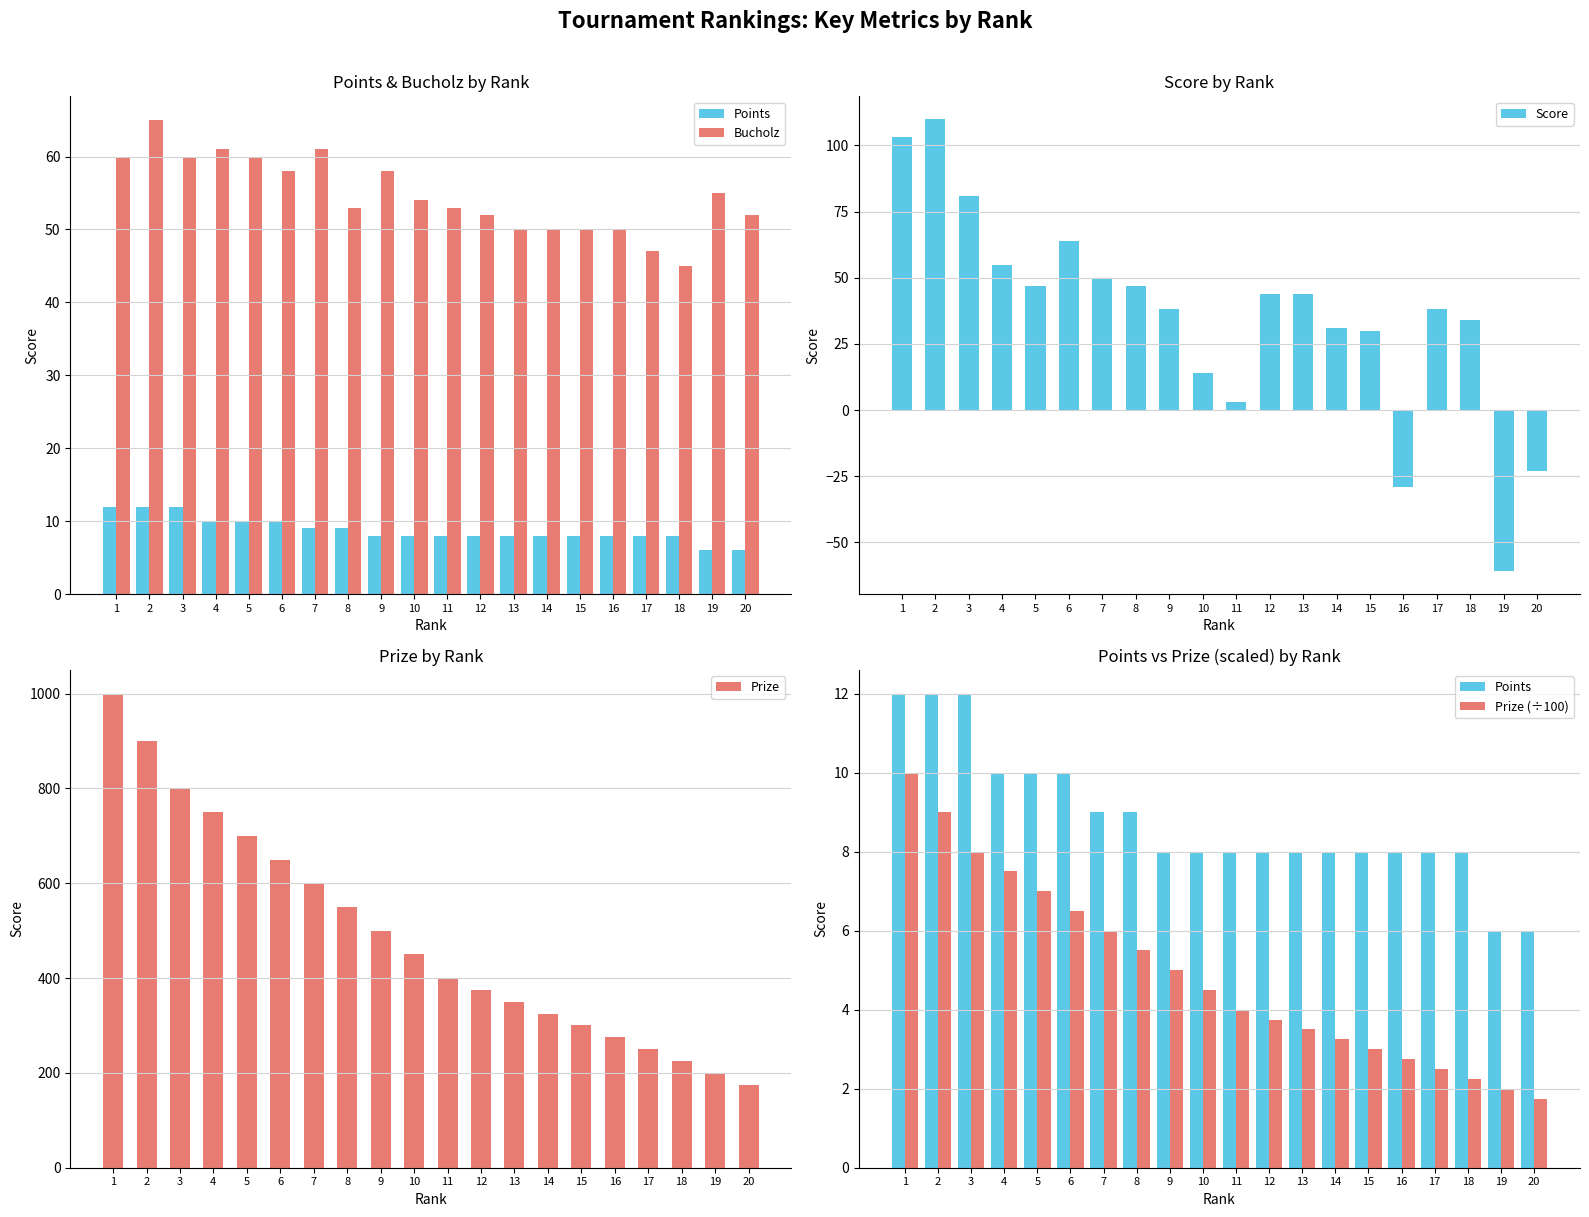

Rank the series at 1 from highest to lowest value.

Prize, Score, Bucholz, Points, Prize (÷100)